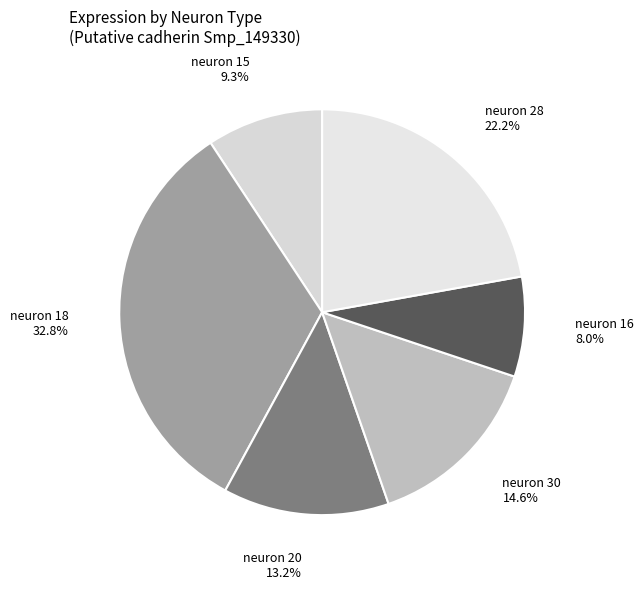

How many segments does this pie chart have?

6